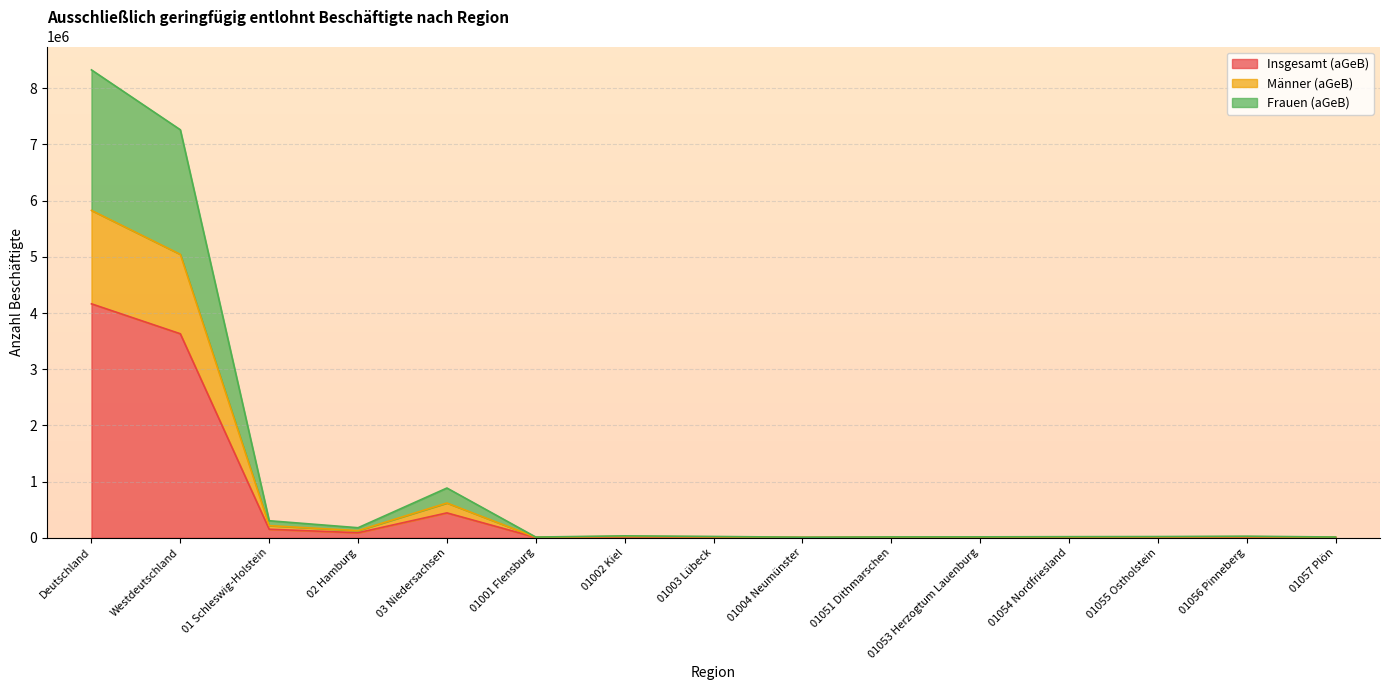

What position from the right is 01053 Herzogtum Lauenburg?

5